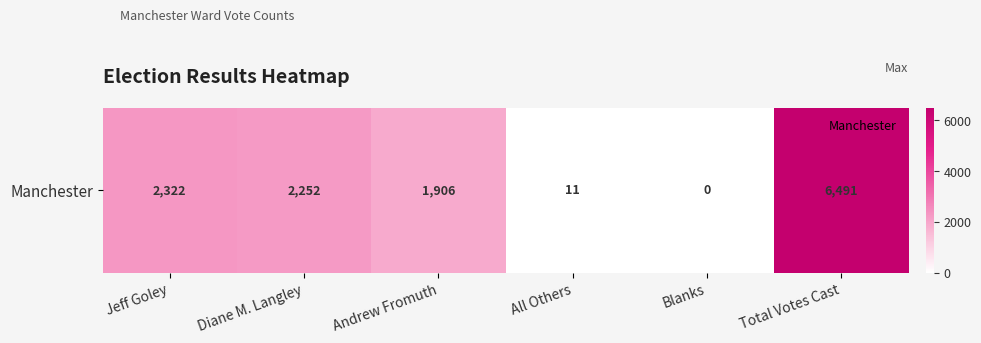

Reading right to left, extract all data points from this chart.

6491	0	11	1906	2252	2322